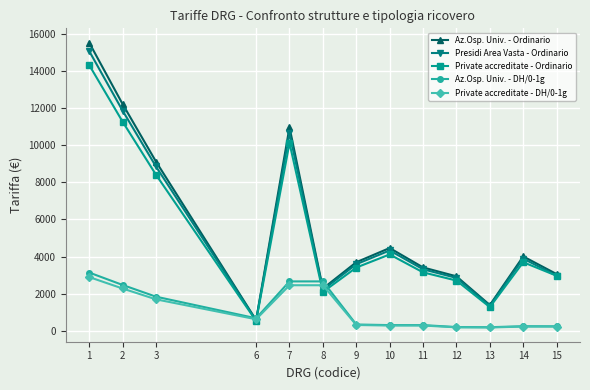

Which series has the largest total across all categories?

Az.Osp. Univ. - Ordinario